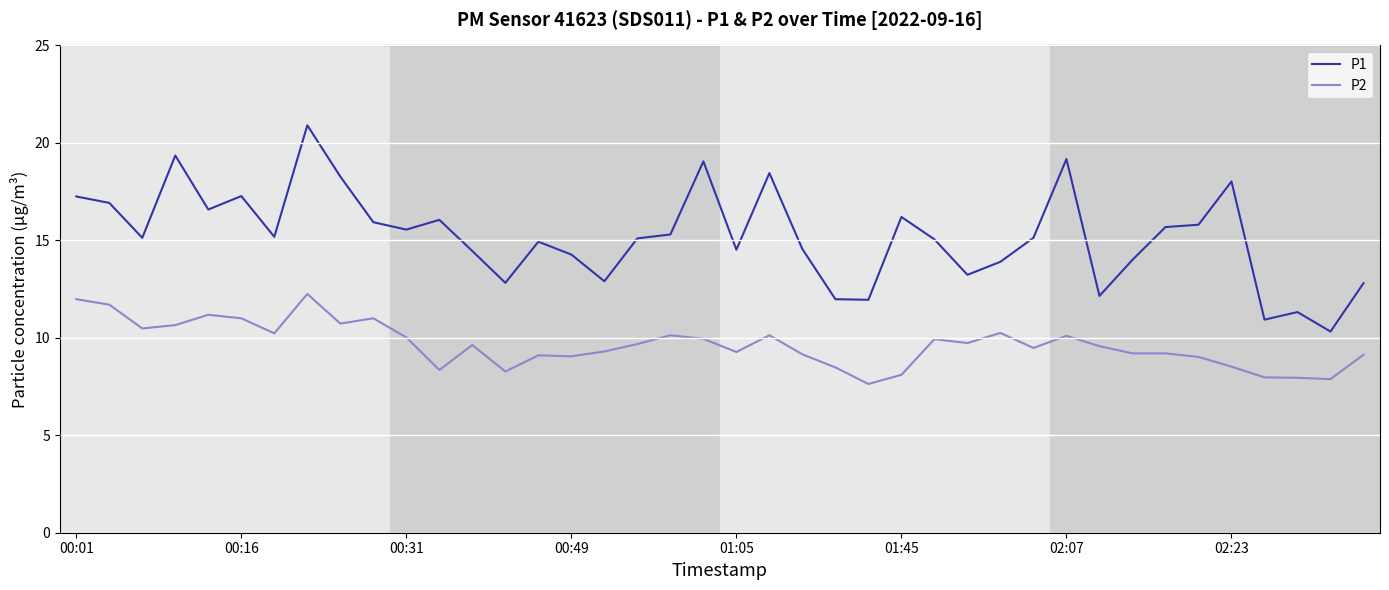

What is the minimum value for P2?

7.6